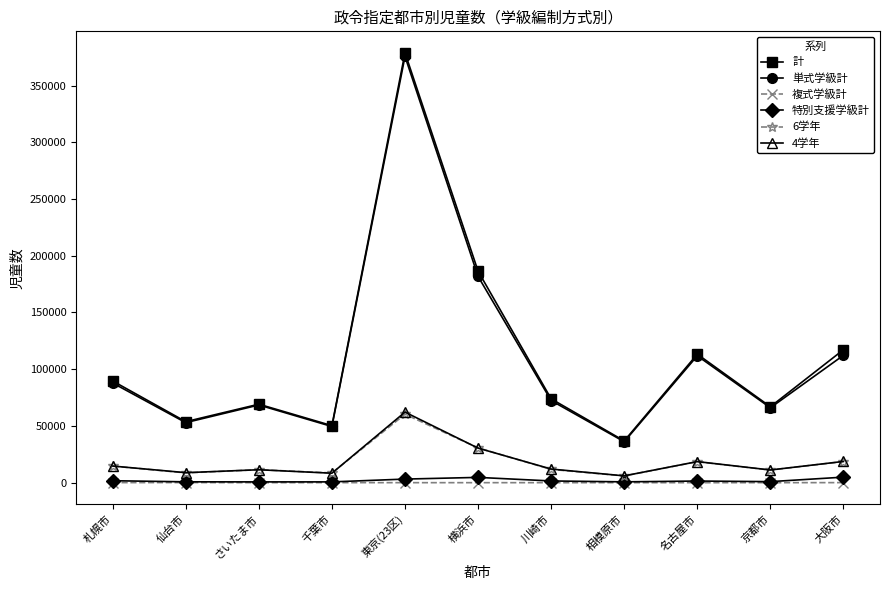

True or false: 複式学級計 and 単式学級計 cross at least once.

False